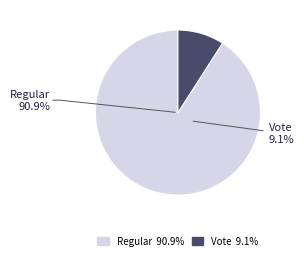

Count the number of slices in the pie.

2